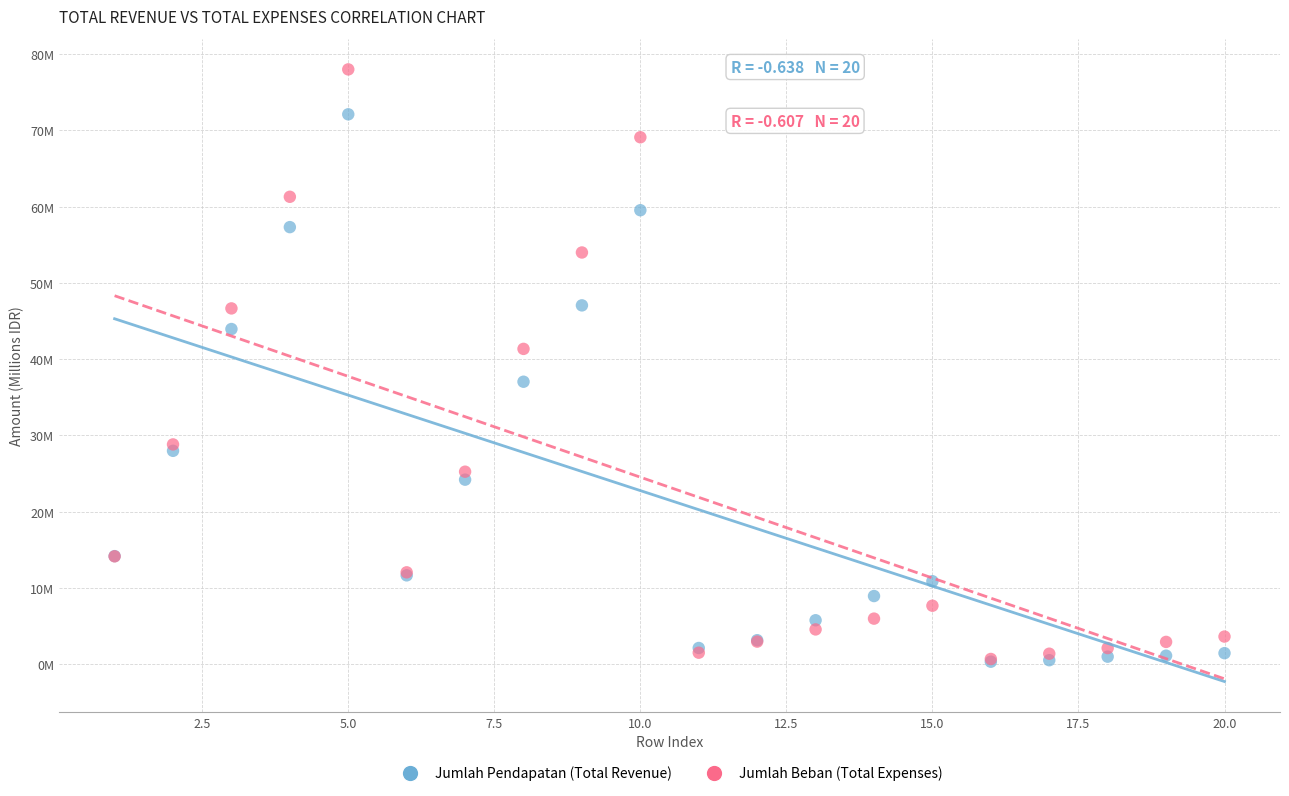

What are all the series names shown in the legend?

Jumlah Pendapatan (Total Revenue), Jumlah Beban (Total Expenses)